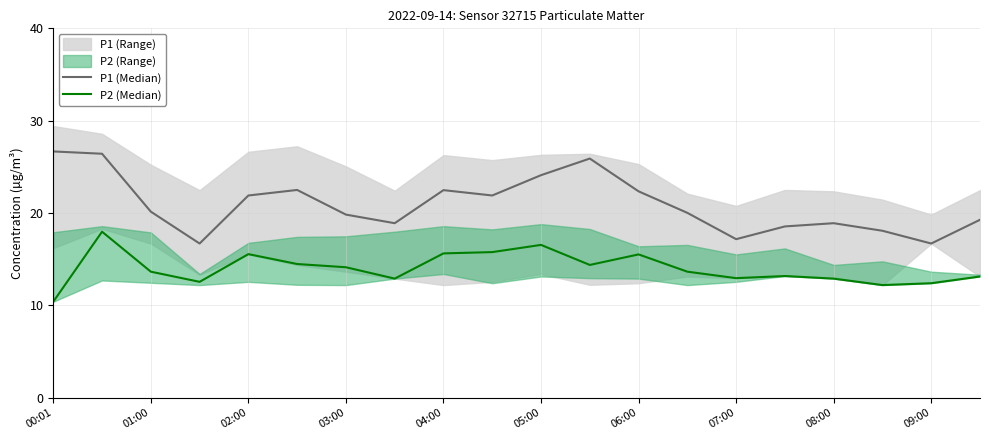

In P1 (Median), how many points are higher than both neighbors (excluding endpoints)?

4